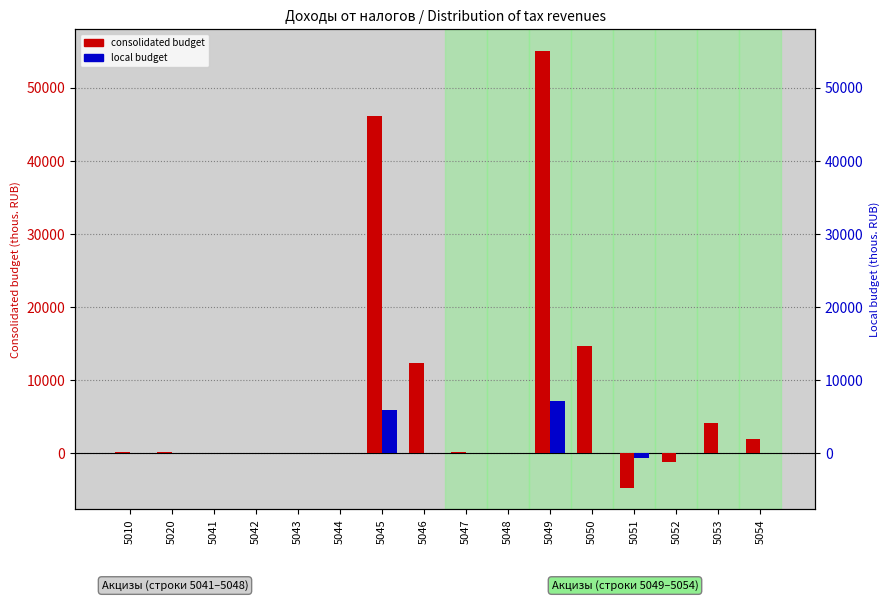

What is the minimum value shown in the chart?

-4698